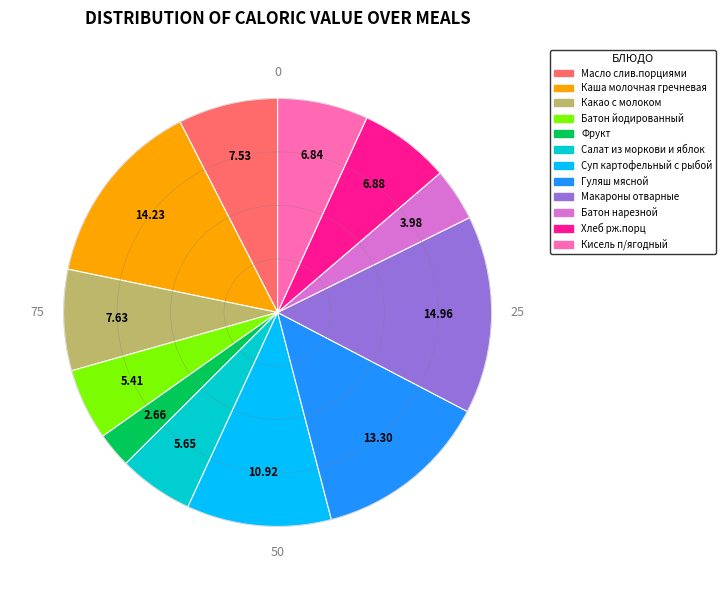

Is it true that Каша молочная гречневая is 21% of the pie?

False